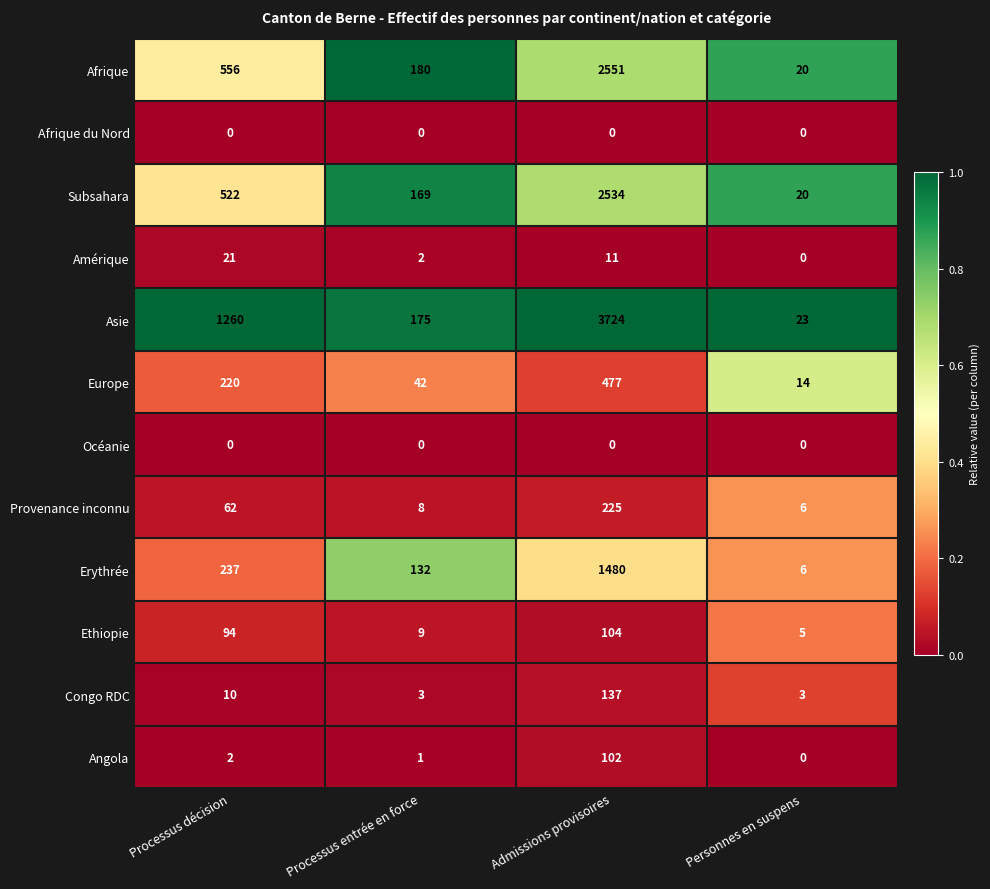

Rank the categories by Angola value from highest to lowest.

Admissions provisoires, Processus décision, Processus entrée en force, Personnes en suspens